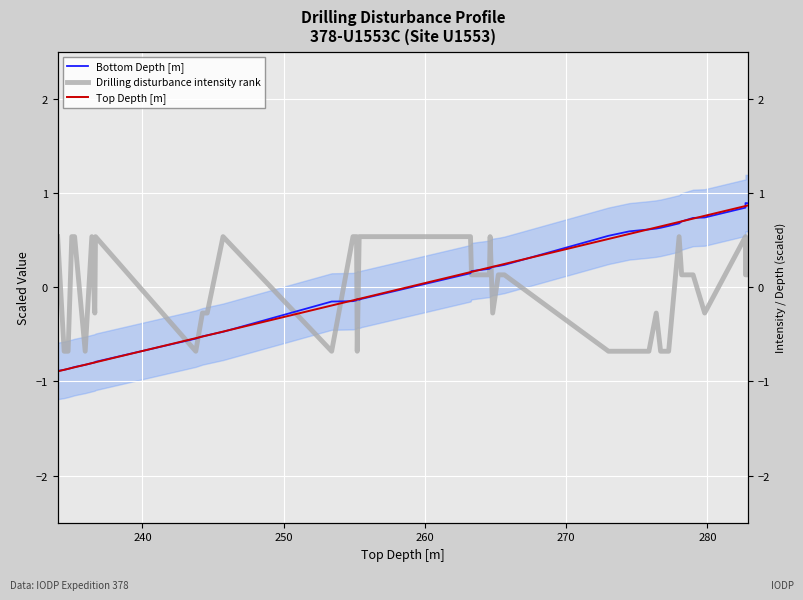

Does the chart display data point markers on the line(s)?

No